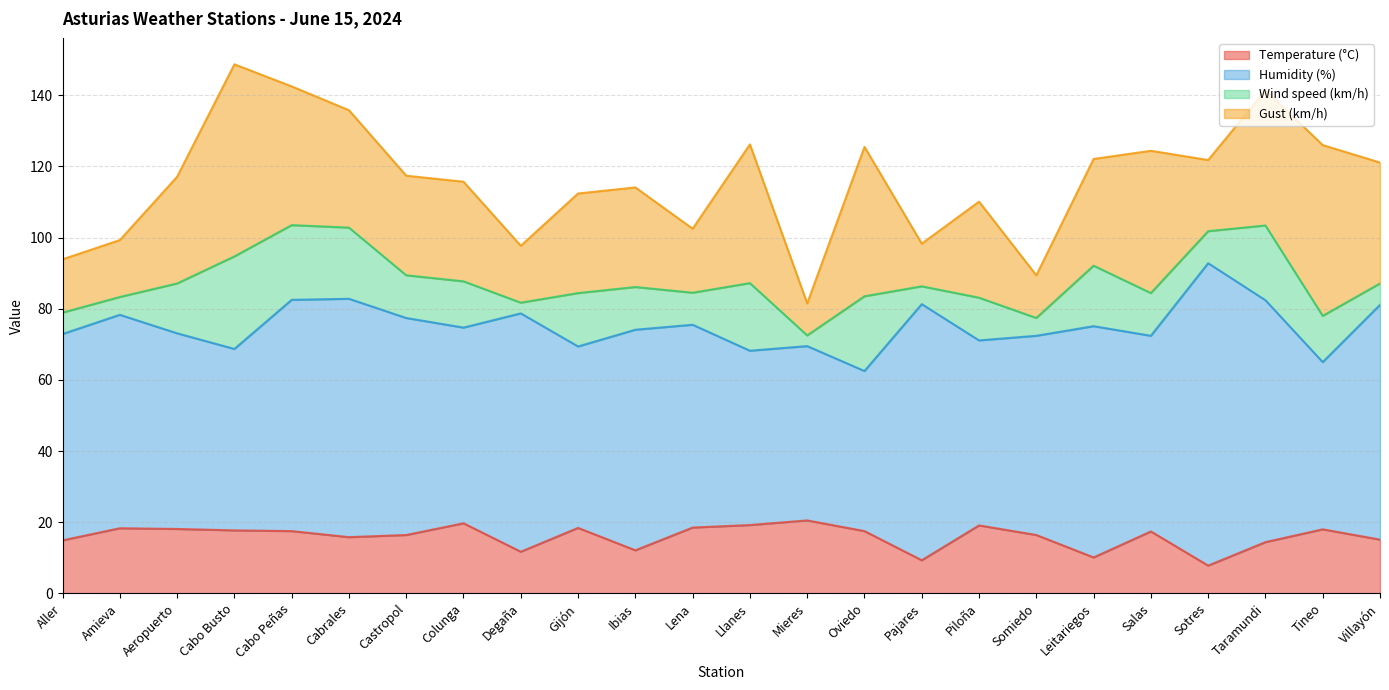

What position from the right is Taramundi?

3